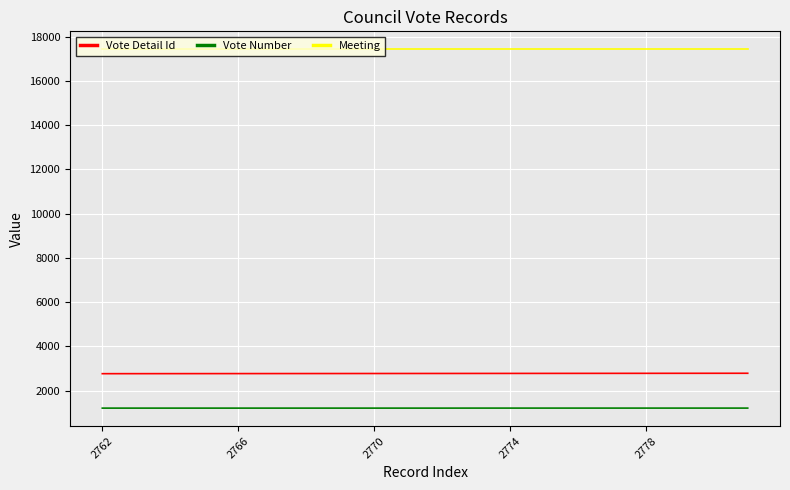

What is the maximum value for Vote Detail Id?

2781